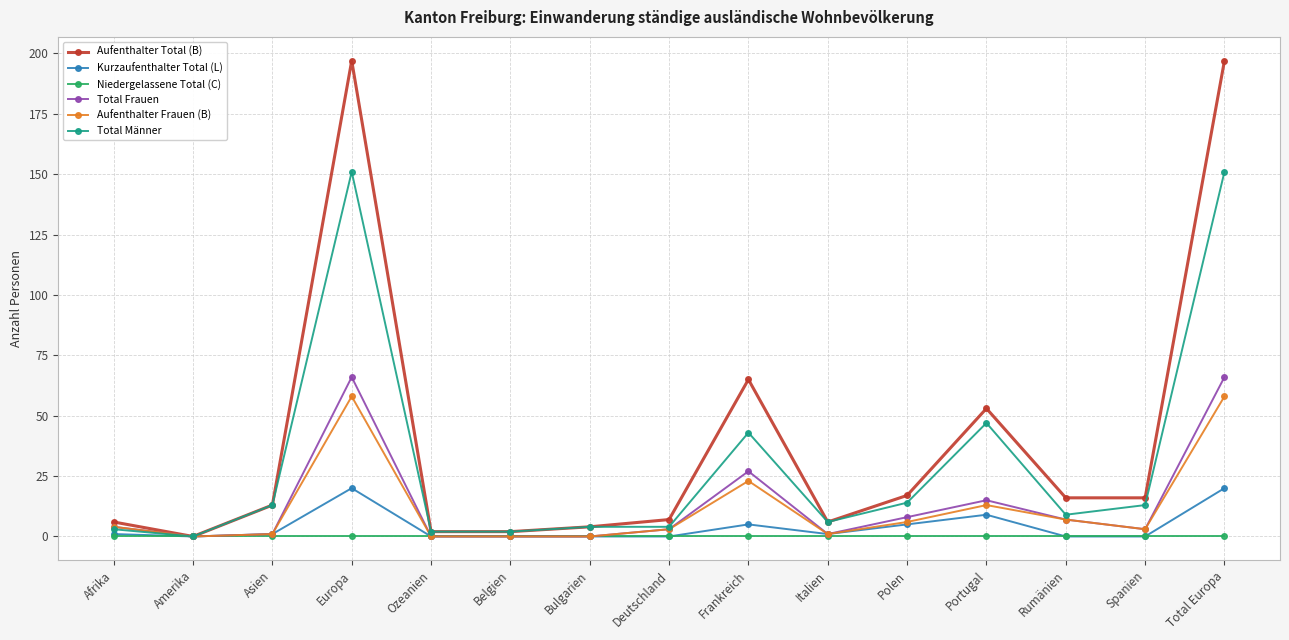

Reading left to right, extract all data points from this chart.

Aufenthalter Total (B): 6	0	13	197	2	2	4	7	65	6	17	53	16	16	197
Kurzaufenthalter Total (L): 1	0	1	20	0	0	0	0	5	1	5	9	0	0	20
Niedergelassene Total (C): 0	0	0	0	0	0	0	0	0	0	0	0	0	0	0
Total Frauen: 4	0	1	66	0	0	0	3	27	1	8	15	7	3	66
Aufenthalter Frauen (B): 4	0	1	58	0	0	0	3	23	1	6	13	7	3	58
Total Männer: 3	0	13	151	2	2	4	4	43	6	14	47	9	13	151